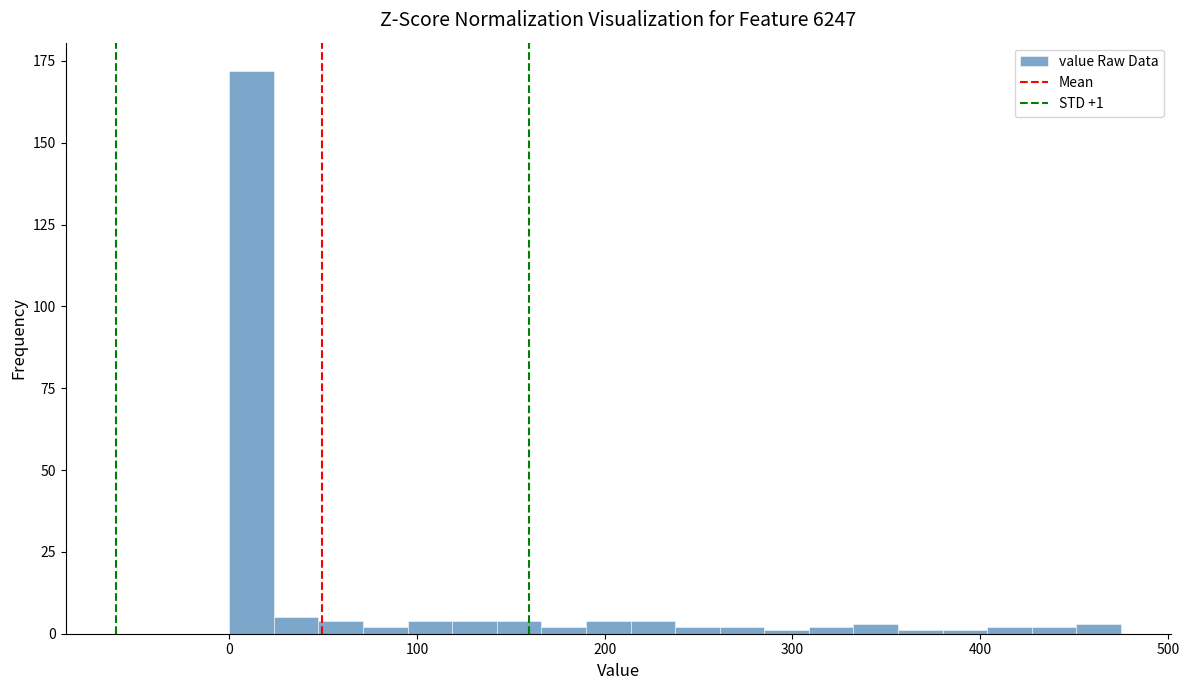

Read against the x-axis, roughly where is the centre of the tallest bar?

10